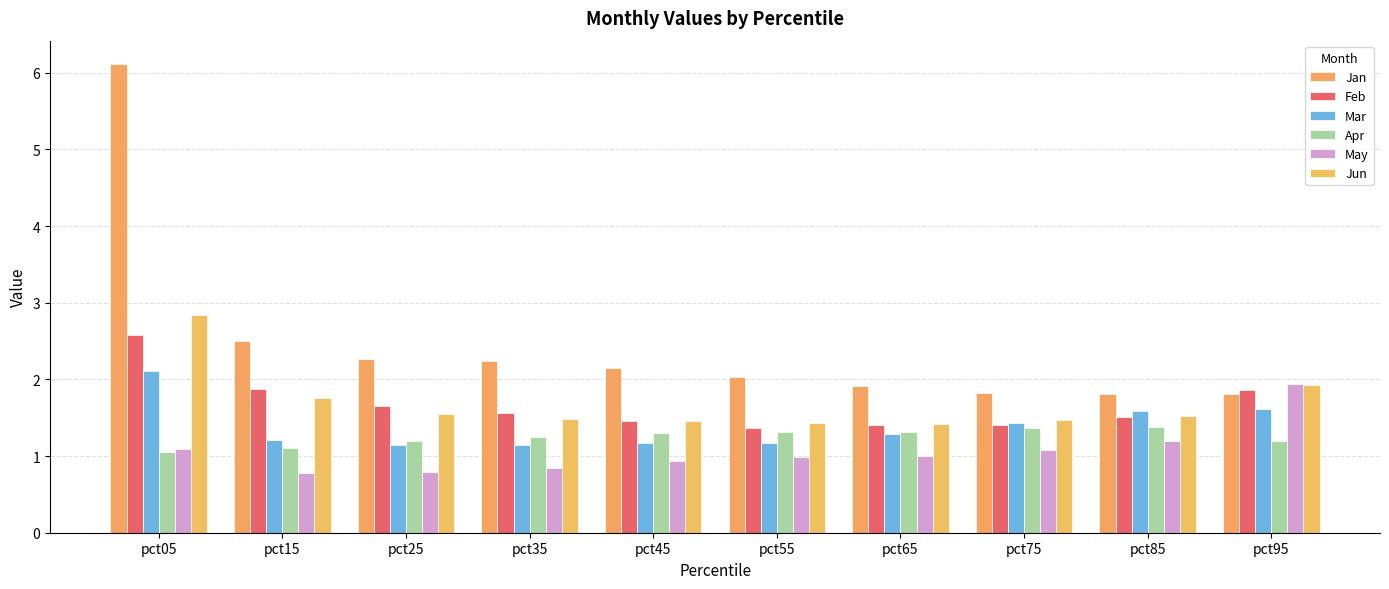

Reading right to left, transcribe all the data shown in this chart.

Jan: 1.8	1.8	1.8	1.9	2.0	2.1	2.2	2.3	2.5	6.1
Feb: 1.9	1.5	1.4	1.4	1.4	1.5	1.6	1.7	1.9	2.6
Mar: 1.6	1.6	1.4	1.3	1.2	1.2	1.1	1.1	1.2	2.1
Apr: 1.2	1.4	1.4	1.3	1.3	1.3	1.2	1.2	1.1	1.1
May: 1.9	1.2	1.1	1.0	1.0	0.9	0.8	0.8	0.8	1.1
Jun: 1.9	1.5	1.5	1.4	1.4	1.5	1.5	1.6	1.8	2.8